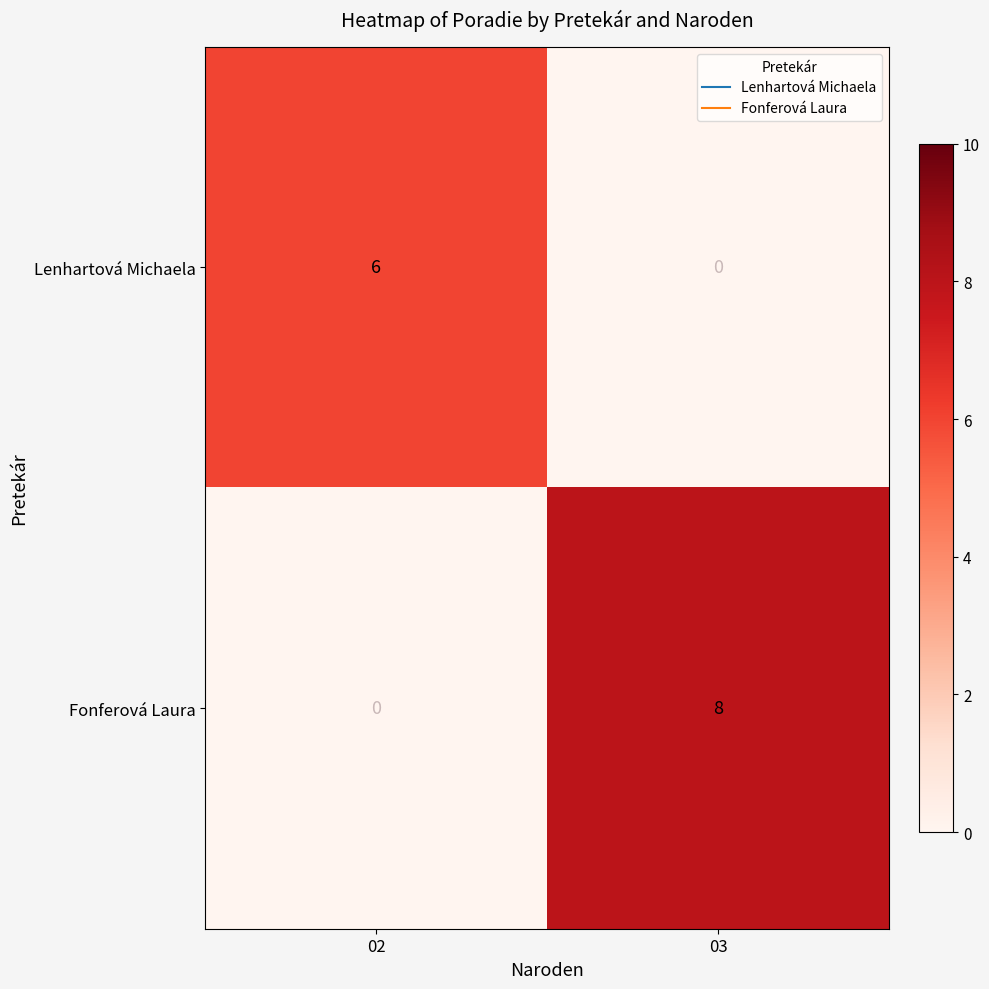

What is the greatest value displayed?

8